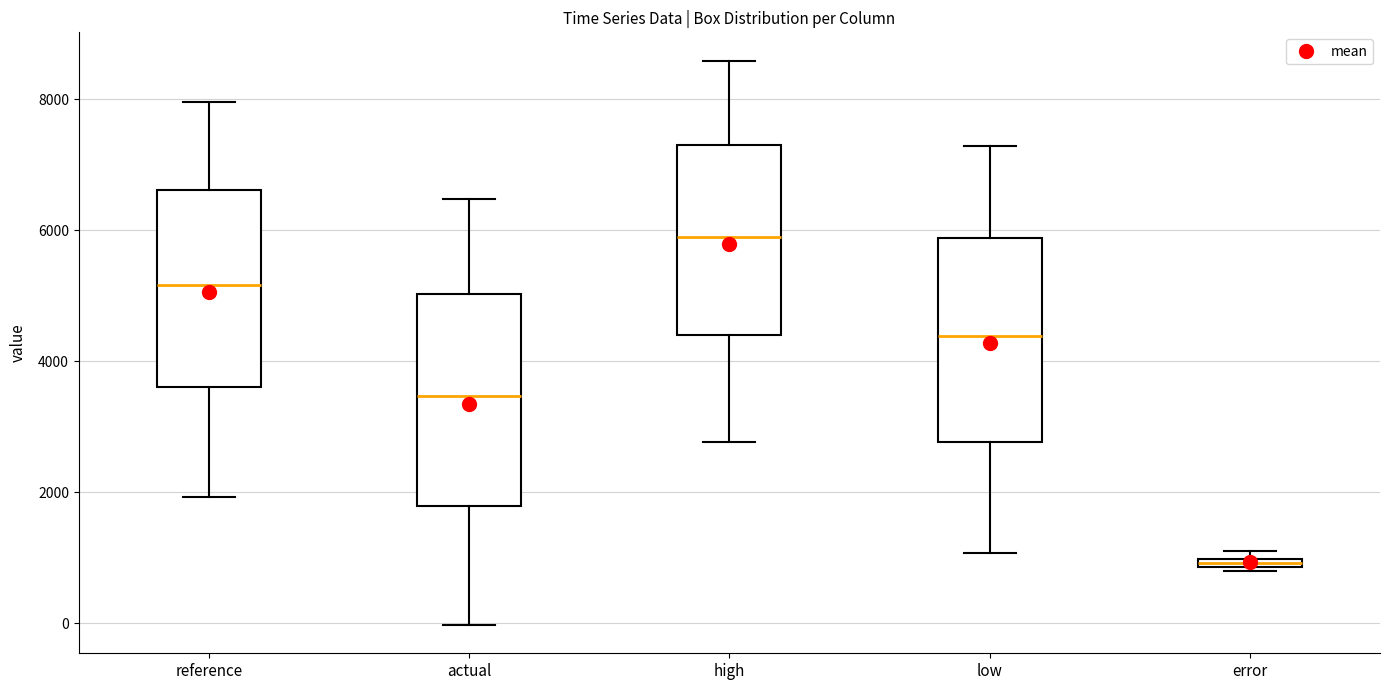

Which box has the lowest median line?

error